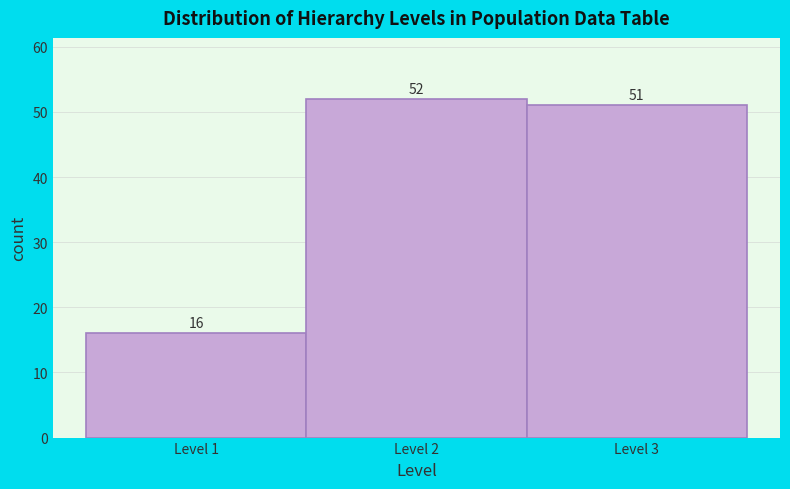

Reading left to right, transcribe this chart: for each bar, give the range it covers on the x-axis and its height.

0.5 to 1.5: 16
1.5 to 2.5: 52
2.5 to 3.5: 51